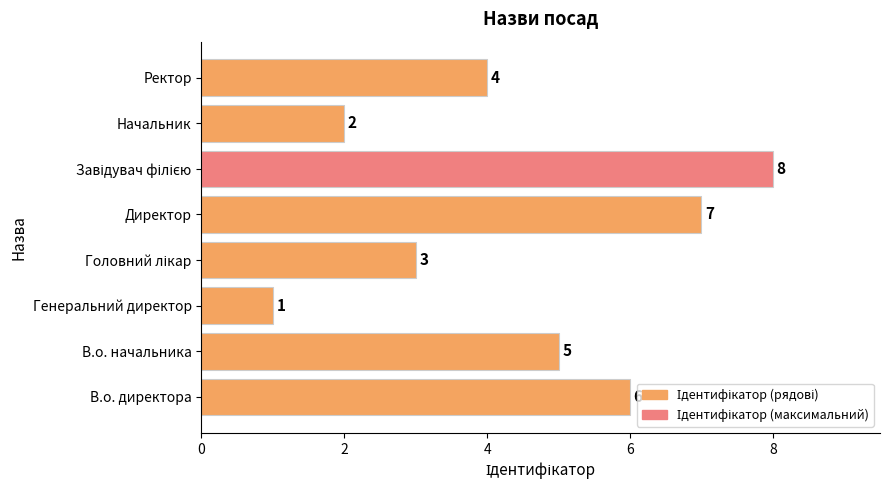

Which has a higher value, Генеральний директор or В.о. начальника?

В.о. начальника